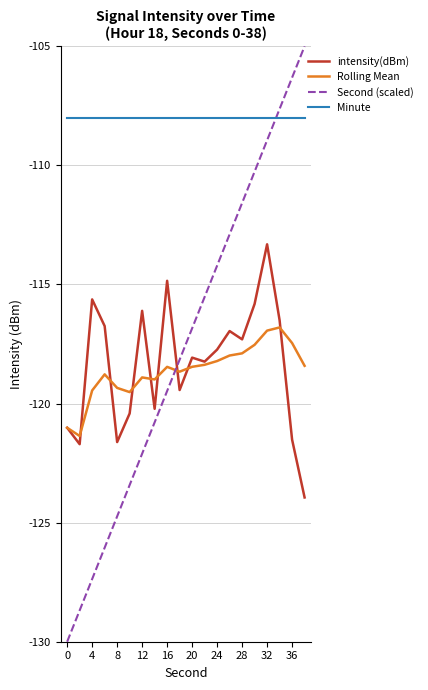

Which series has the widest spread of values?

Second (scaled)